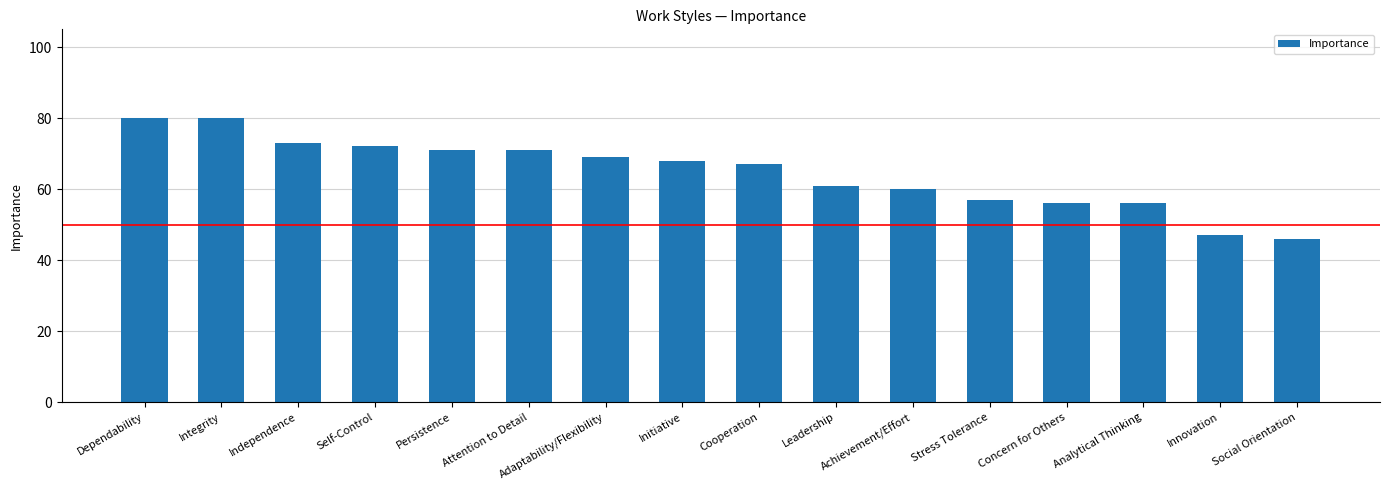

The value at Stress Tolerance is 57. True or false?

True